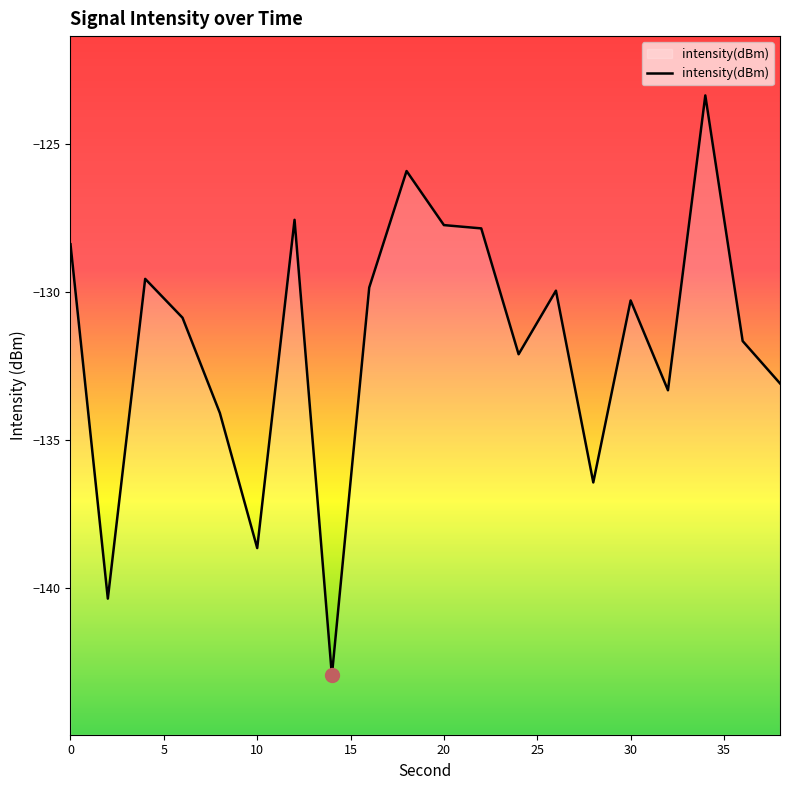

What is the difference between the maximum and minimum values?

19.6